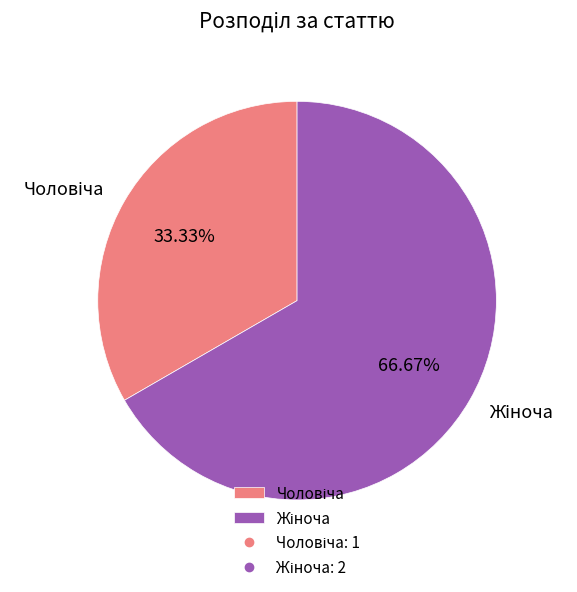

Is there any slice that represents more than half of the pie?

Yes